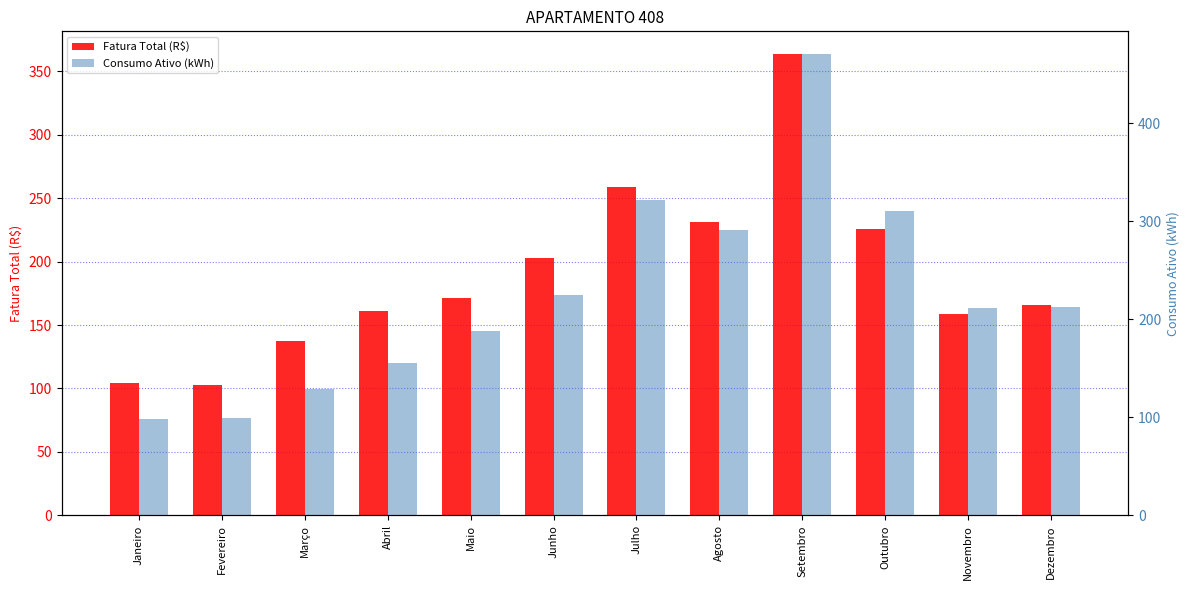

Which series changed the most between Junho and Julho?

Consumo Ativo (kWh)